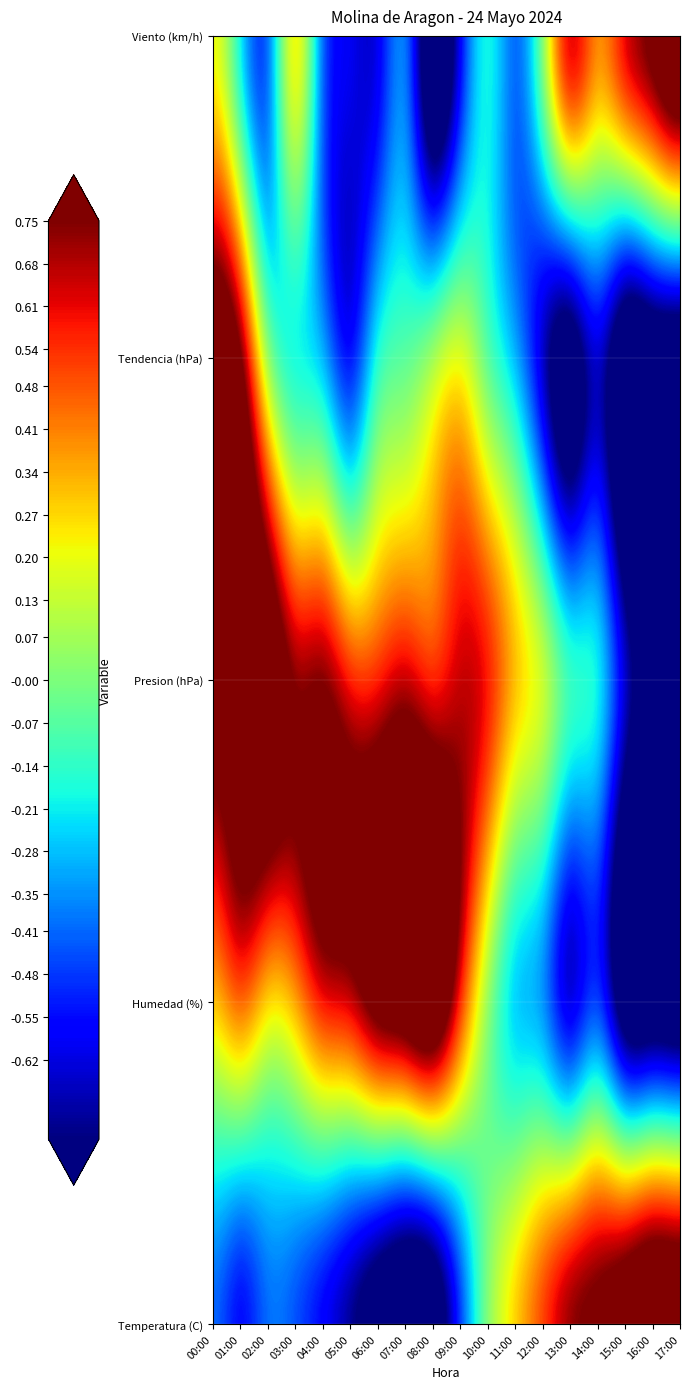

Which series has the largest range (max minus min)?

Temperatura (C)